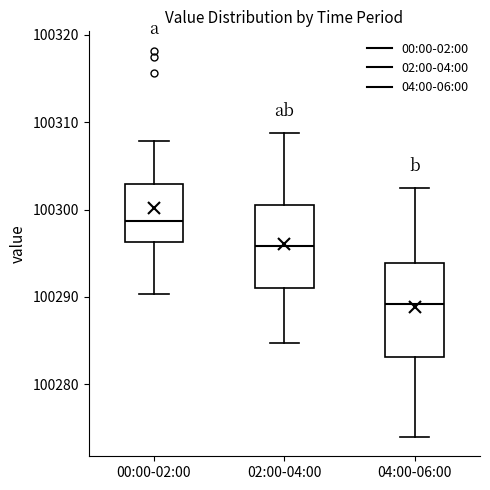

Reading left to right, read every box against the y-axis: the position of its median line, the range the box covers, and the ends of its whiskers. The values are not printed on the chart, so give them approximately, as read against the axis.

00:00-02:00: median 100299, box 100296 to 100303, whiskers 100290 to 100308
02:00-04:00: median 100296, box 100291 to 100301, whiskers 100285 to 100309
04:00-06:00: median 100289, box 100283 to 100294, whiskers 100274 to 100303